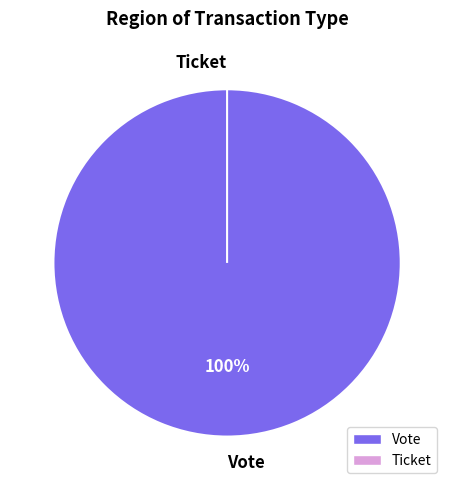

Rank the categories by value from highest to lowest.

Vote, Ticket